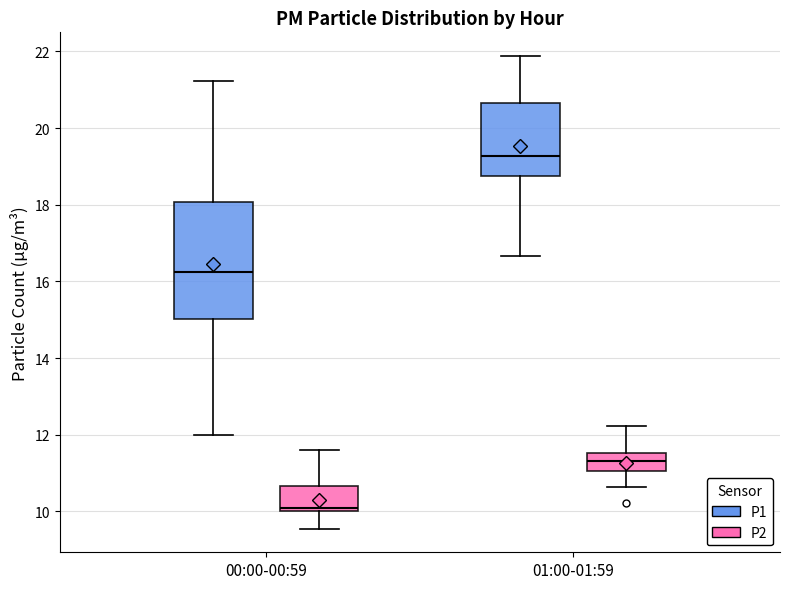

Where does the median line of the box for 01:00-01:59 (P1) sit on the y-axis? The values are not printed on the chart, so give them approximately, as read against the axis.

19.2